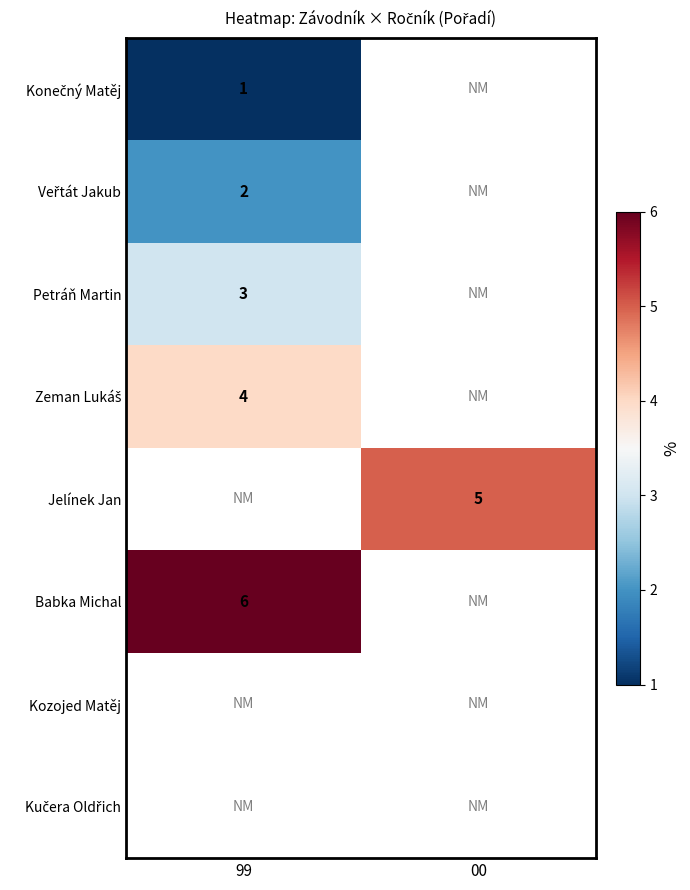

True or false: Petráň Martin has a value of 3 at 99.

True